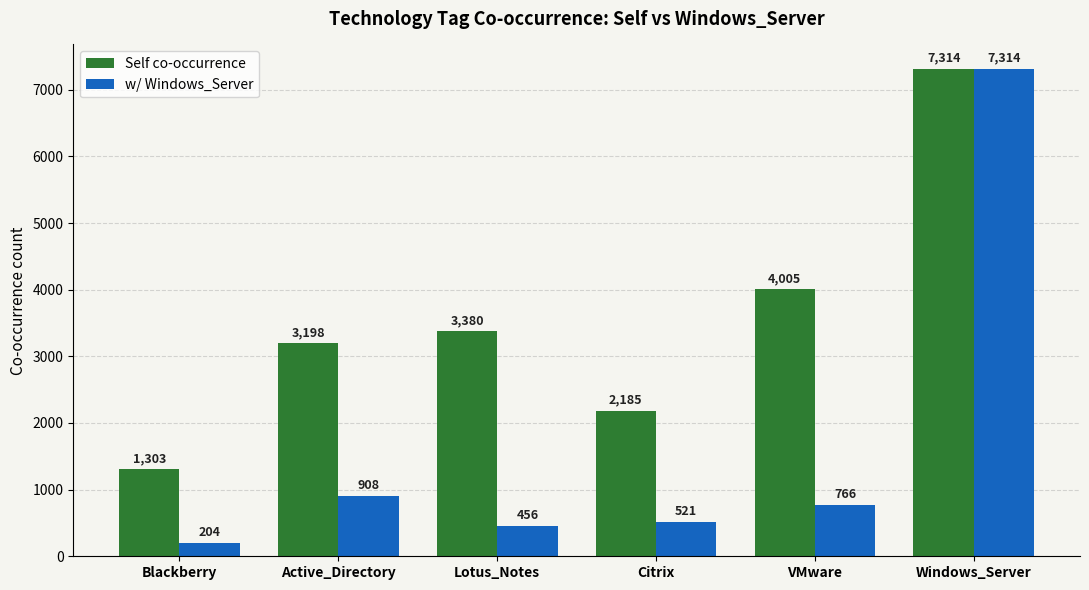

What is the label of the 6th bar from the right?

Blackberry